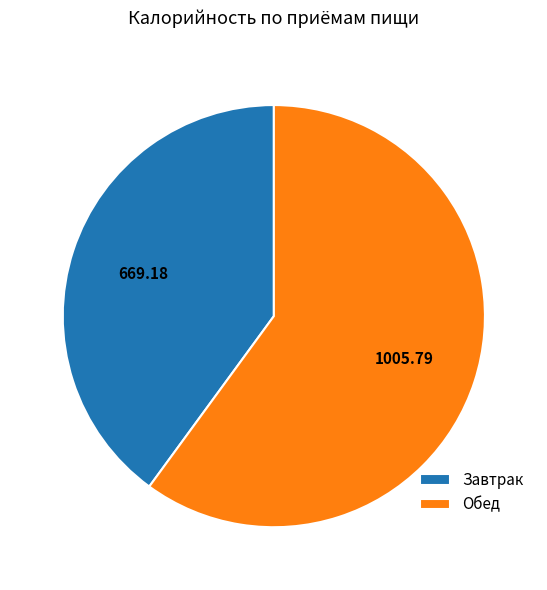

Count the number of slices in the pie.

2